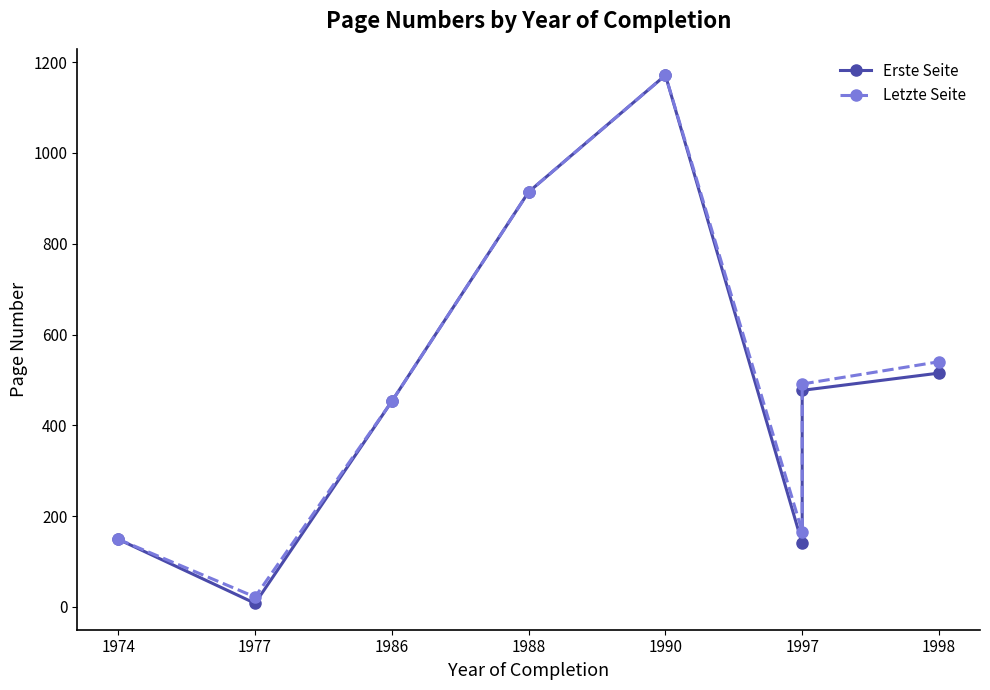

What is the difference between the Erste Seite values at 1990 and 1986?

718